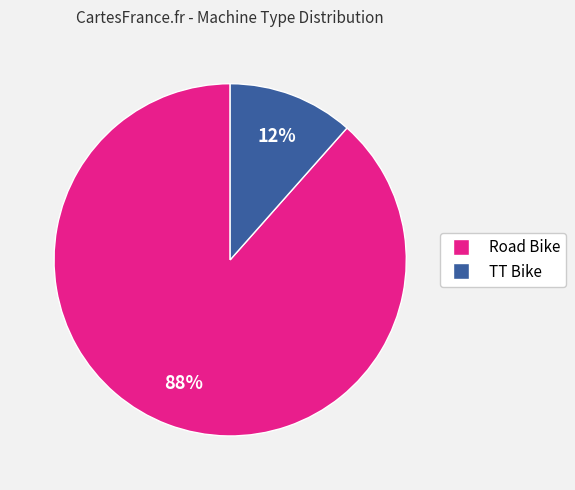

Which slice is the smallest?

TT Bike